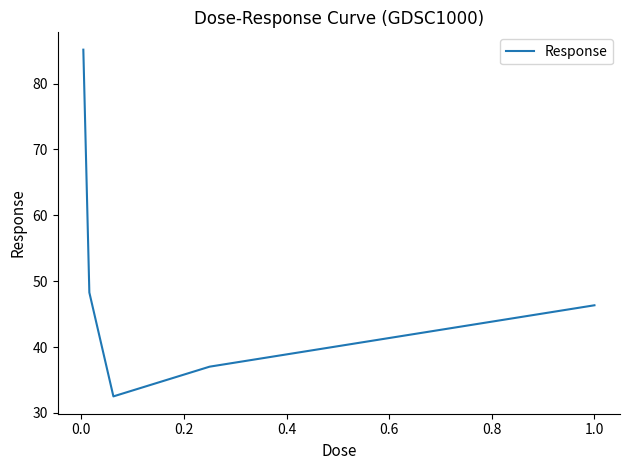

What is the maximum value shown in the chart?

85.1